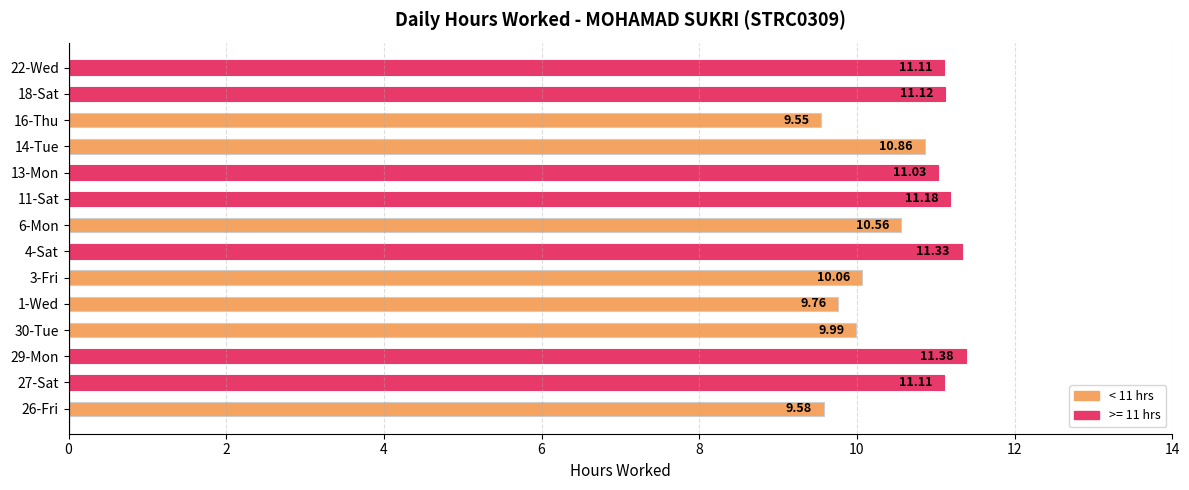

What is the average value?

10.6